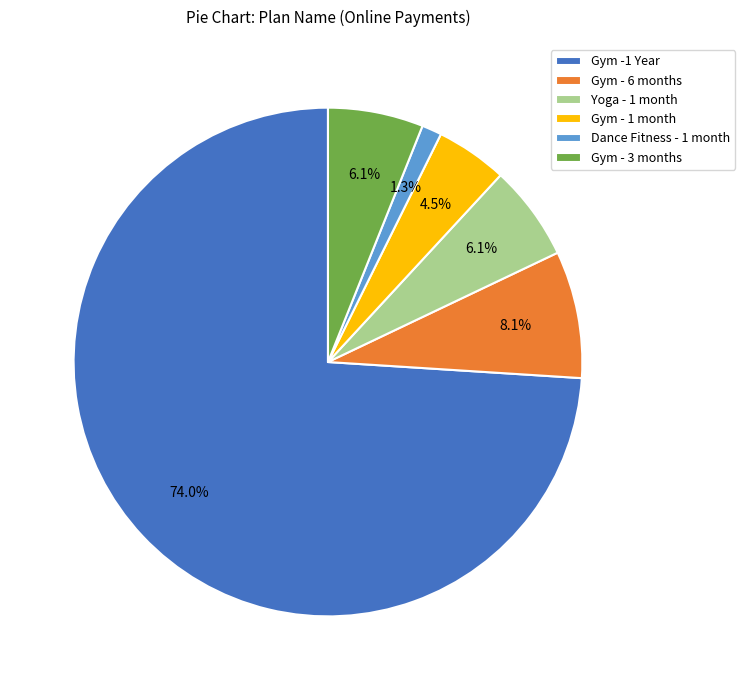

Which category has the biggest portion of the pie?

Gym -1 Year